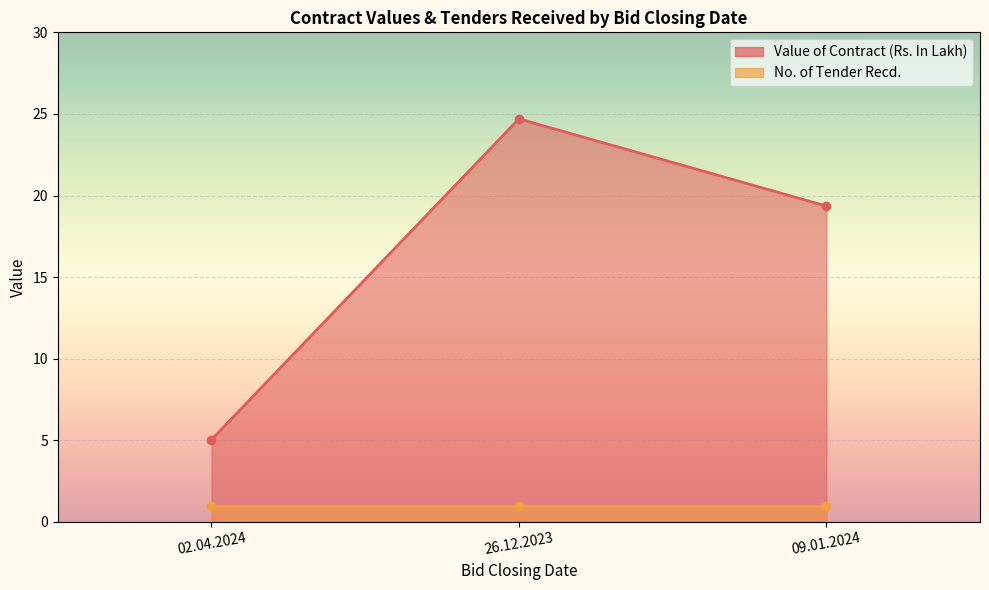

Reading left to right, list all the values displayed in this chart.

5.0	24.7	19.4